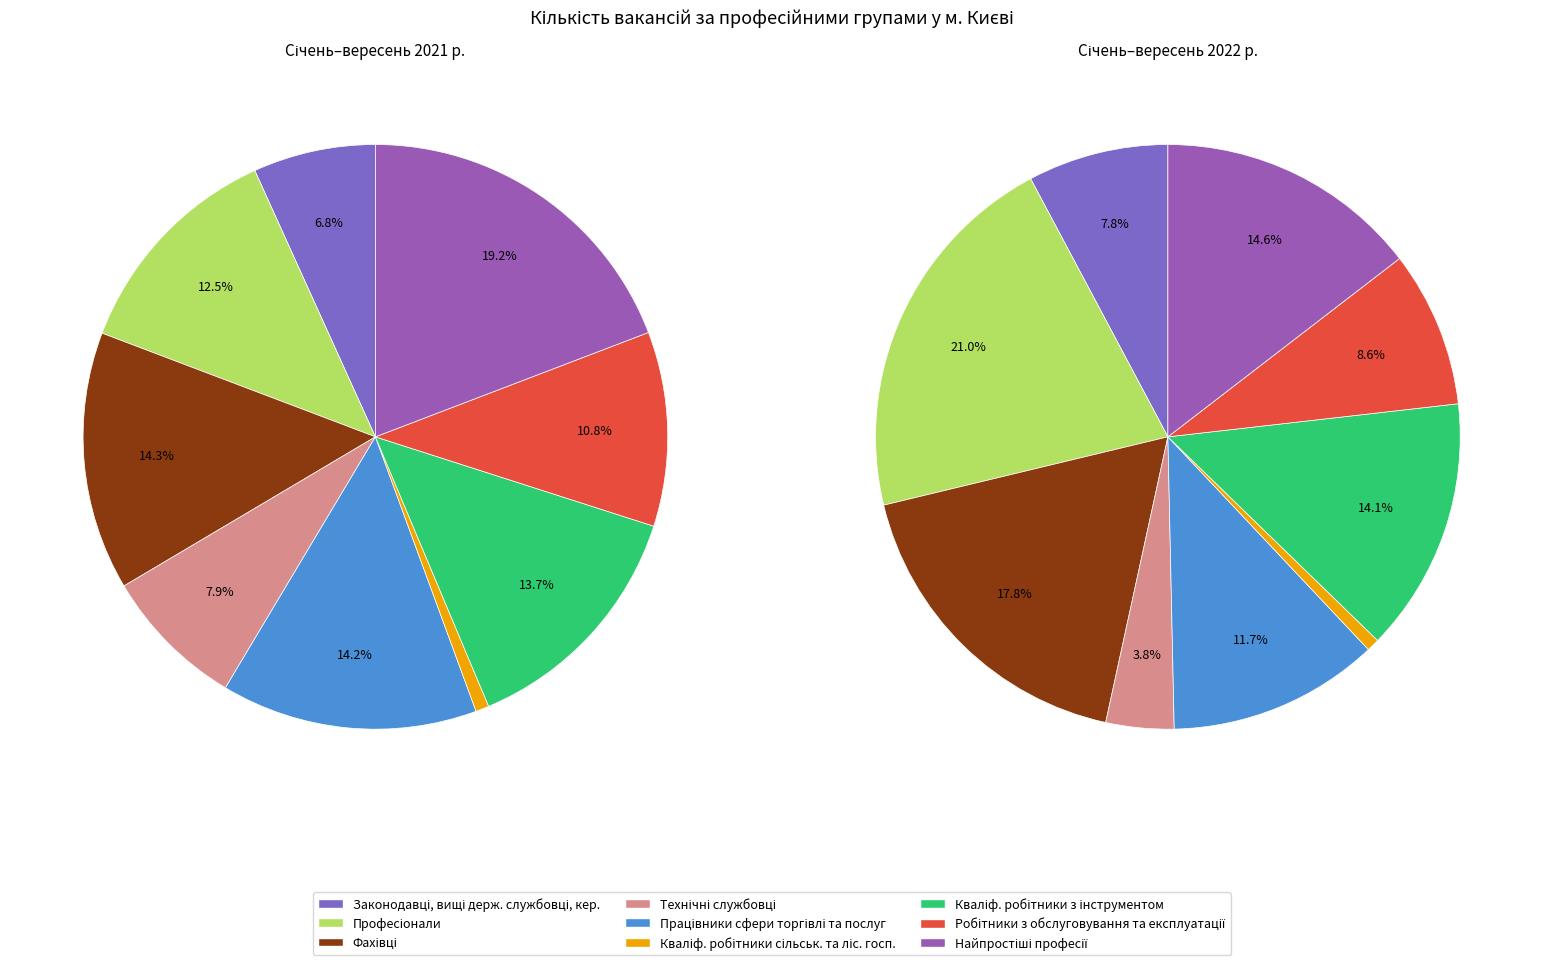

True or false: 3 accounts for 13% of the total.

False